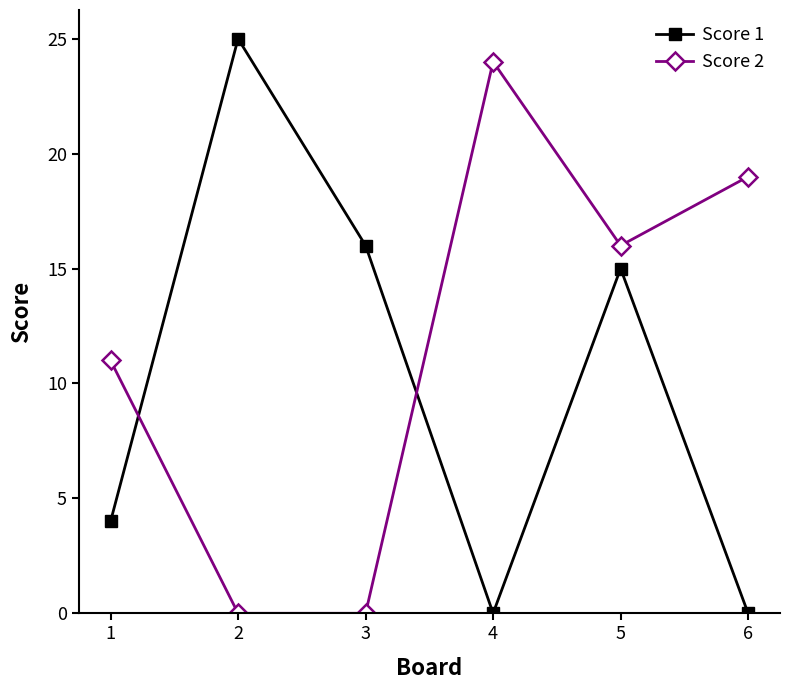

At how many categories does at least one series exceed 22?

2